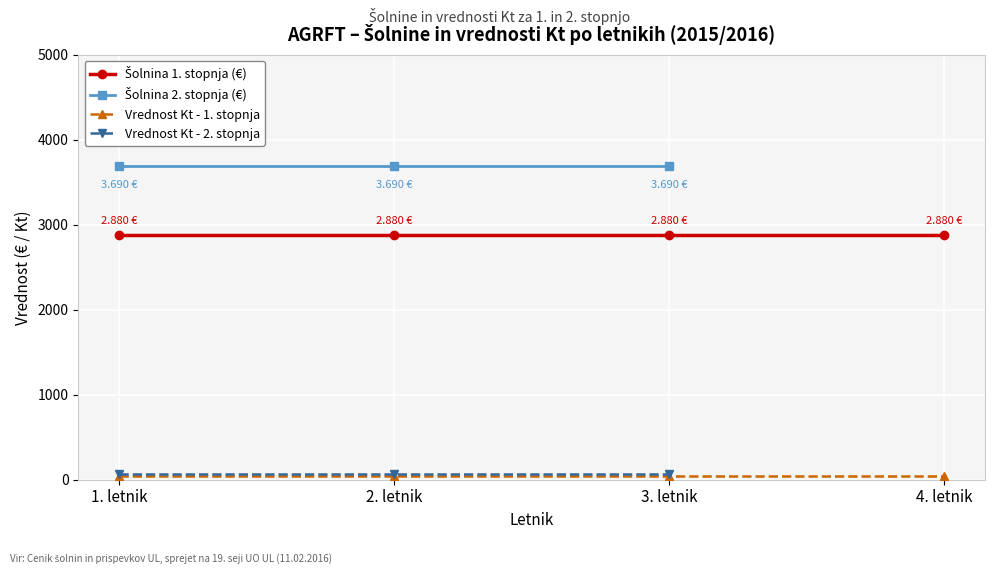

What is the difference between the highest and lowest values at 2. letnik?

3642.0